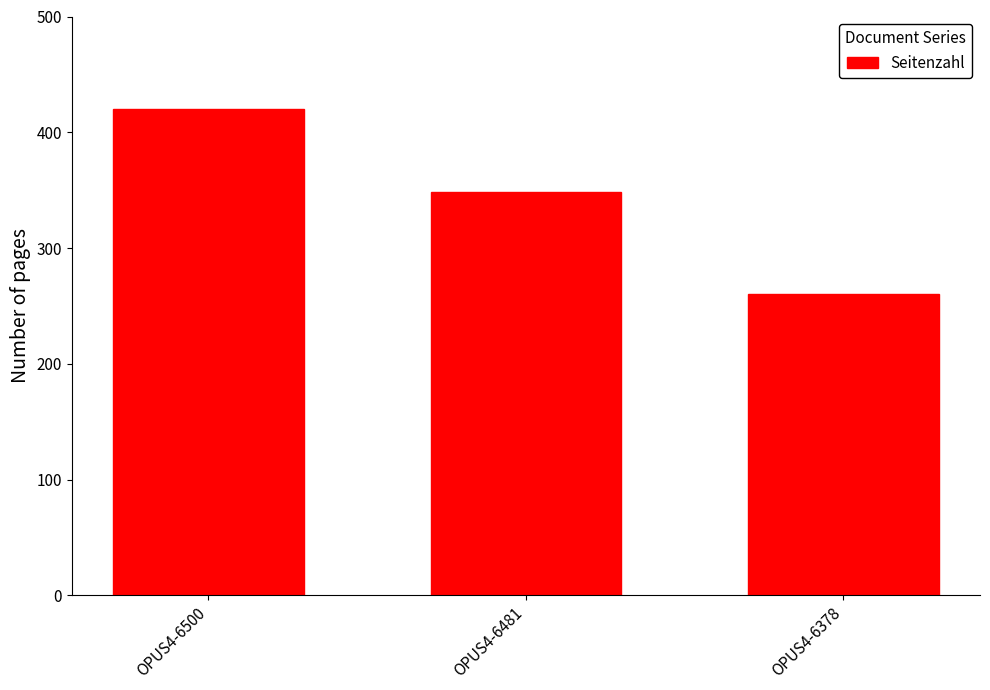

Rank the categories by value from highest to lowest.

OPUS4-6500, OPUS4-6481, OPUS4-6378